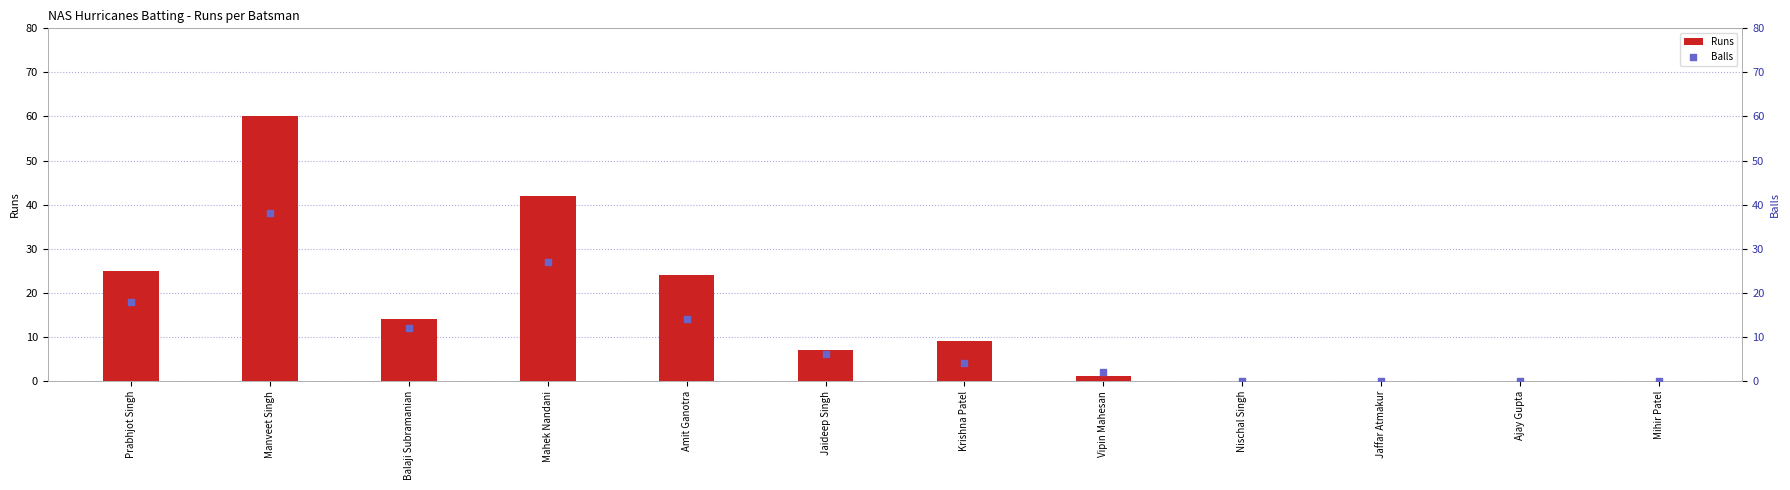

Which series contains the lowest Y value?

Runs